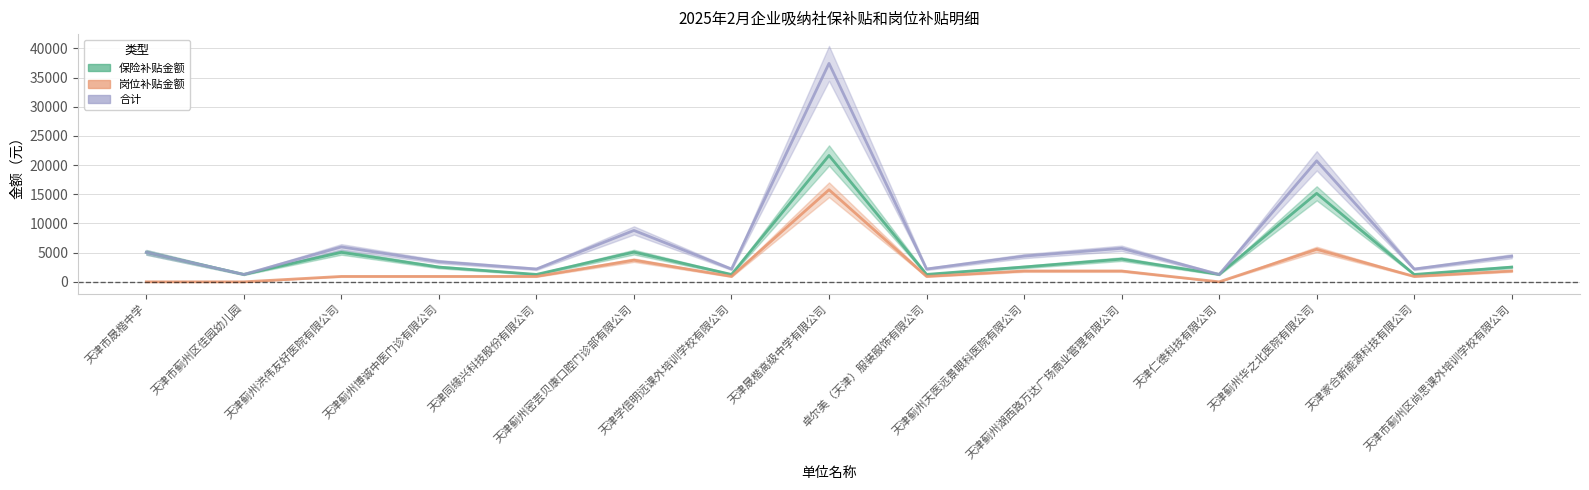

What is the label of the 4th point from the right?

天津仁德科技有限公司